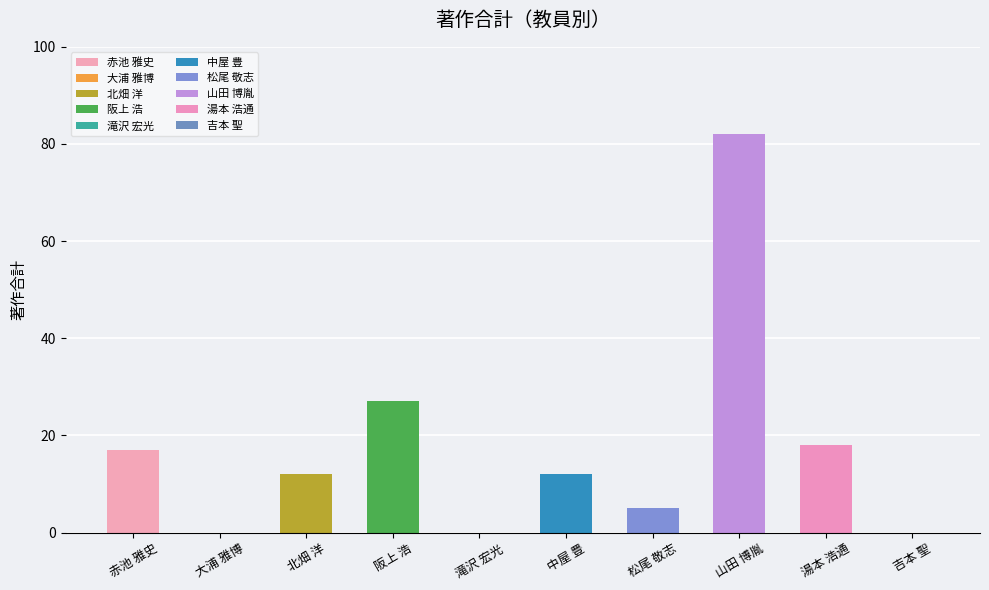

What is the label of the 9th bar from the right?

大浦 雅博